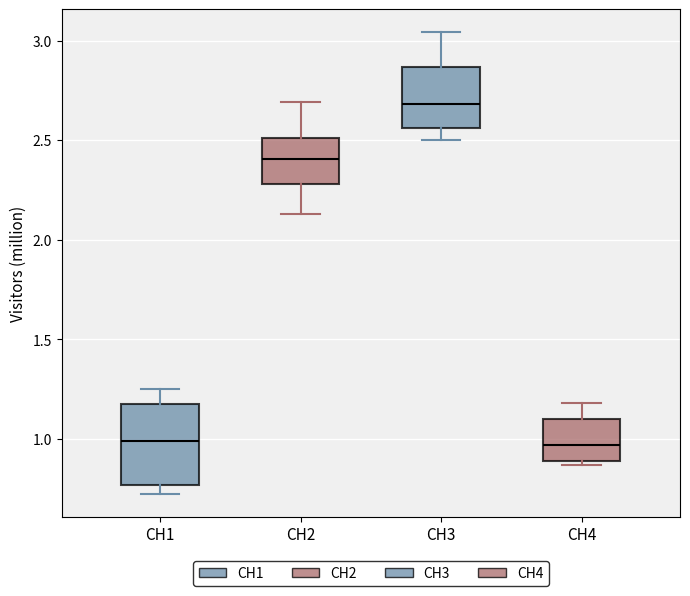

Where is the lower edge of the box for CH2 on the y-axis? The values are not printed on the chart, so give them approximately, as read against the axis.

2.30